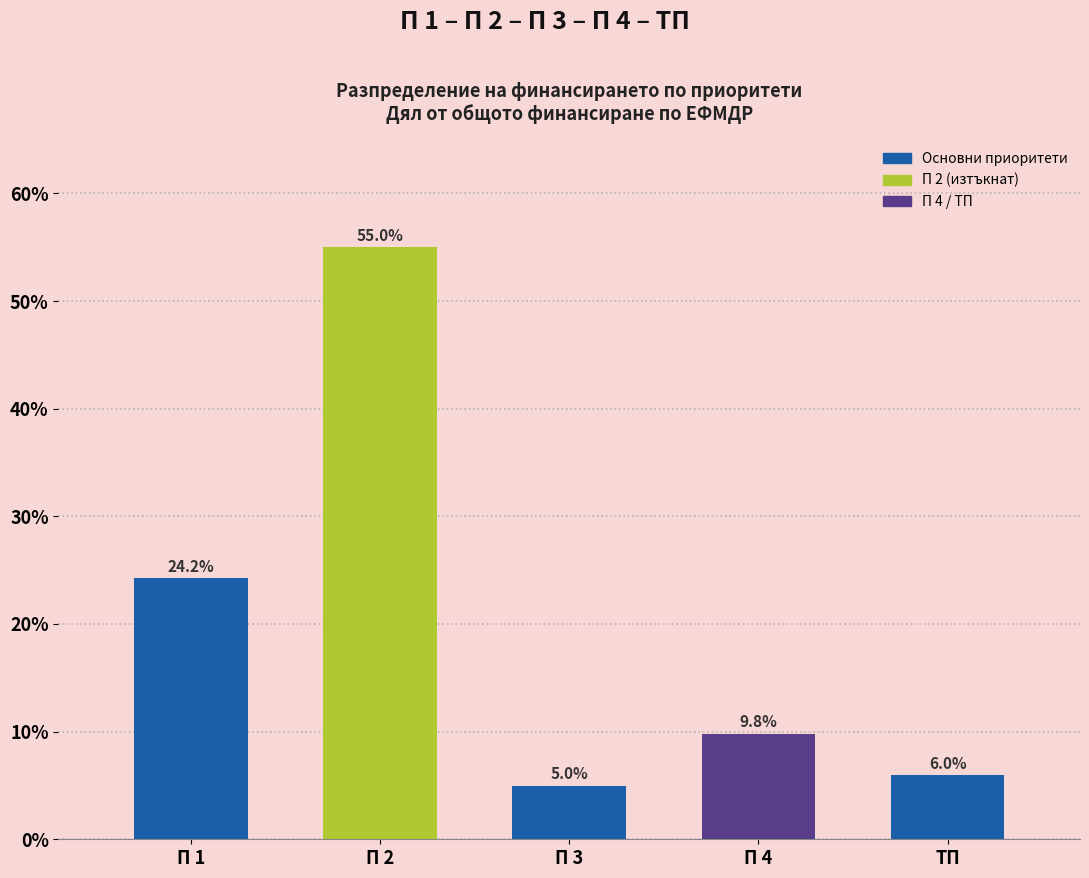

Reading left to right, transcribe all the data shown in this chart.

П 1=24.2	П 2=55.0	П 3=5.0	П 4=9.8	ТП=6.0